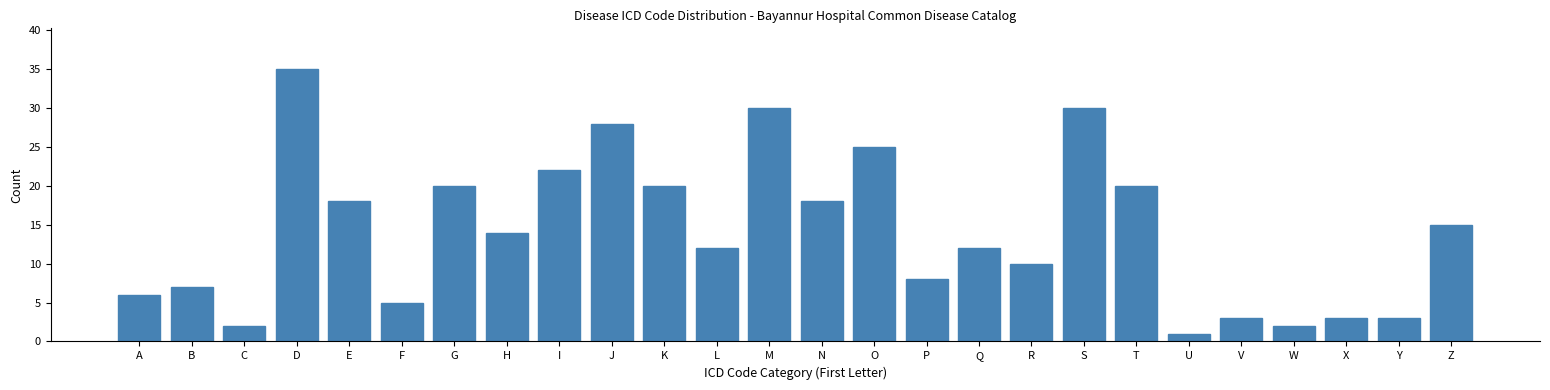

Reading left to right, extract all data points from this chart.

A=6	B=7	C=2	D=35	E=18	F=5	G=20	H=14	I=22	J=28	K=20	L=12	M=30	N=18	O=25	P=8	Q=12	R=10	S=30	T=20	U=1	V=3	W=2	X=3	Y=3	Z=15